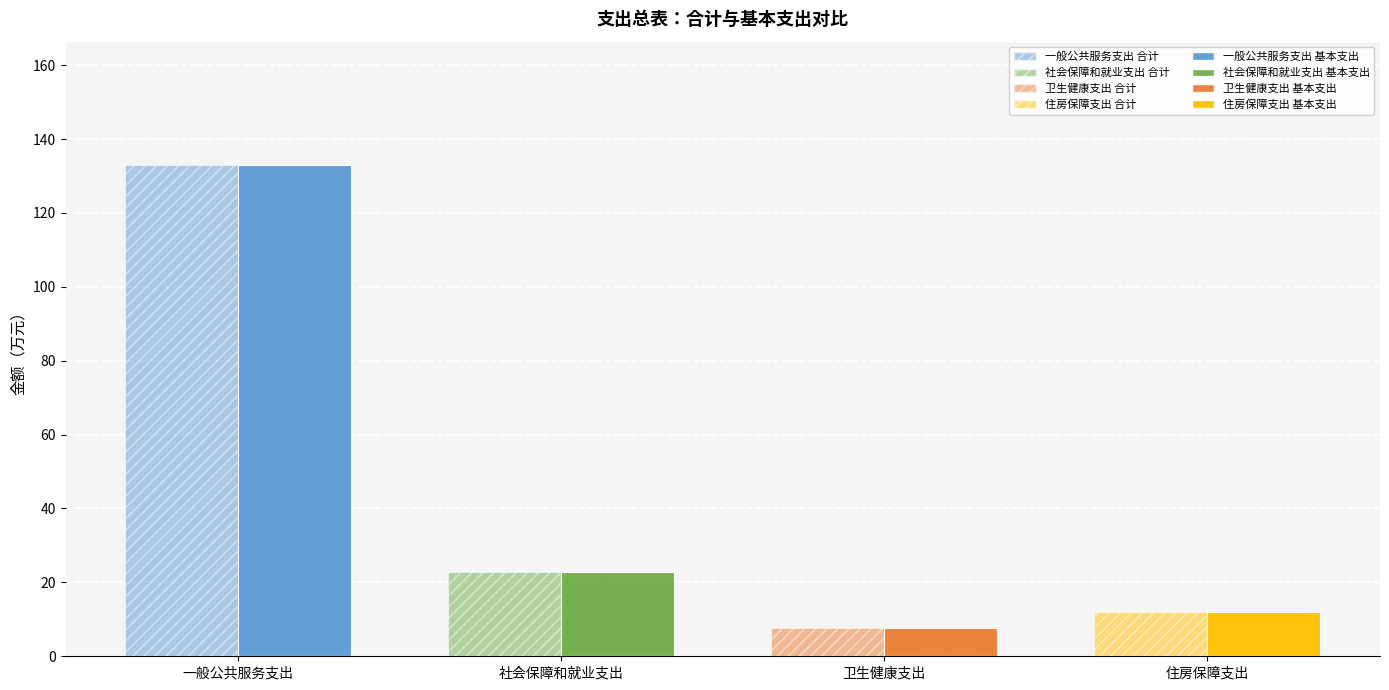

Which series has the largest total across all categories?

合计